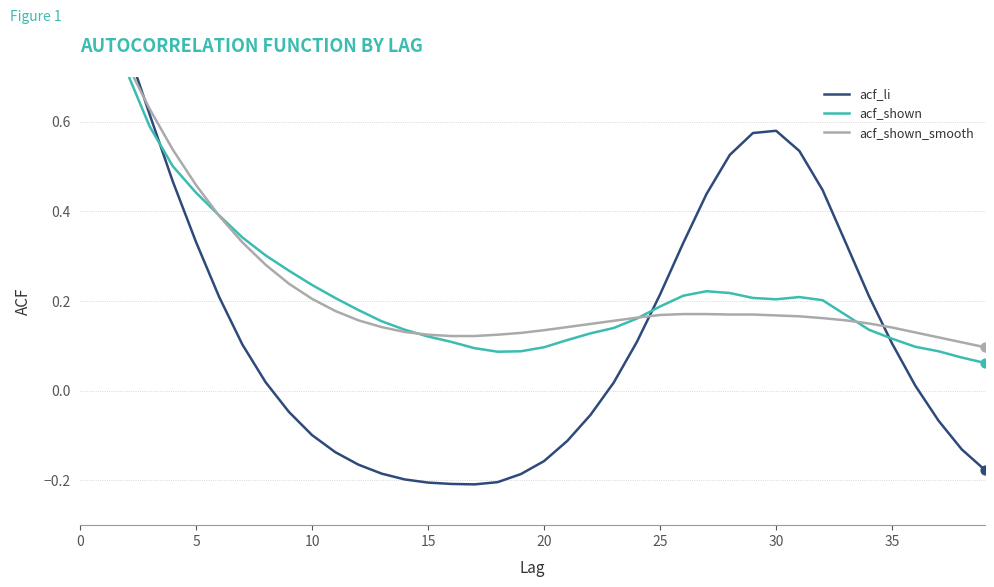

Which series reaches the minimum Y coordinate?

acf_li